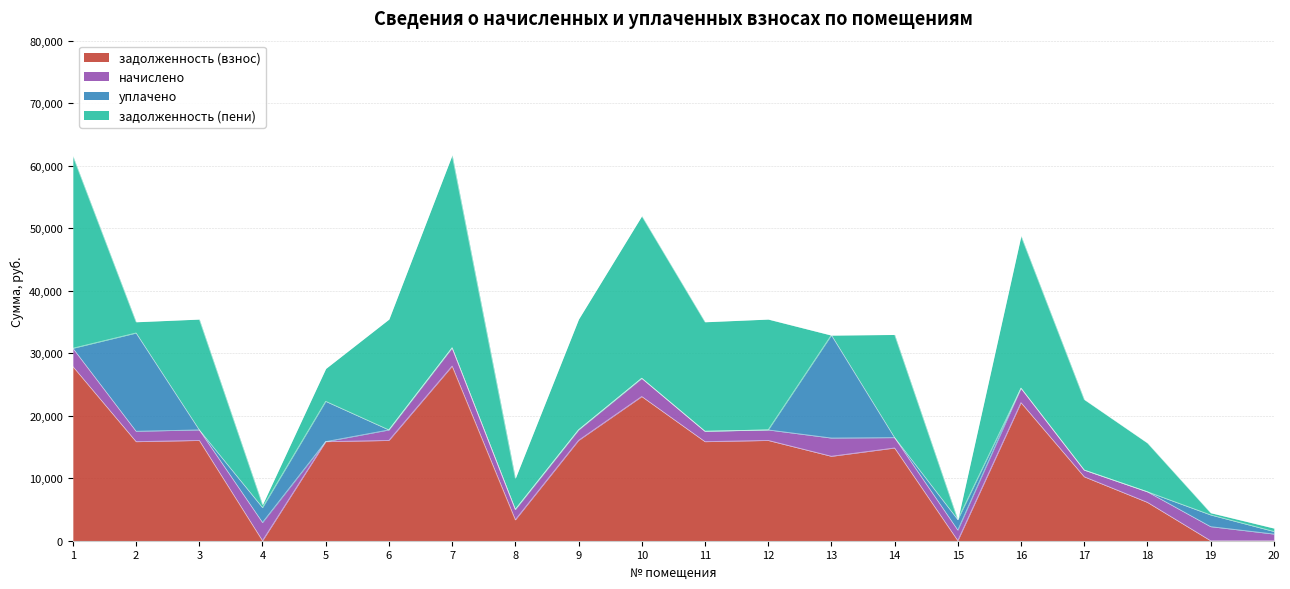

Read the начислено value at 13.

2918.9